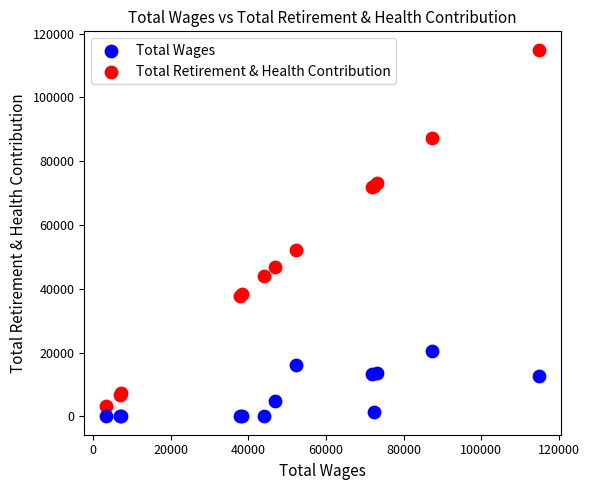

What is the X range (max minus min) for the scatter plot?

111661